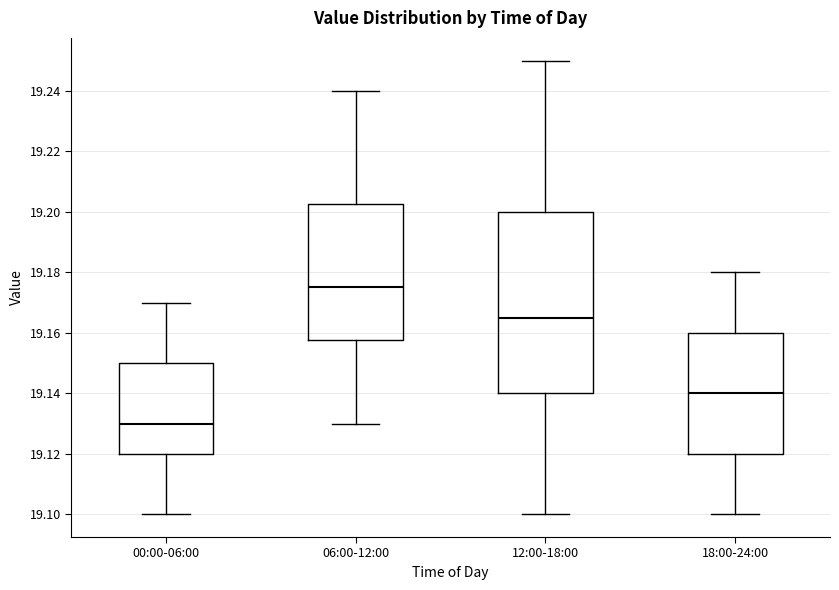

Which box is the tallest, from its lower edge to its upper edge?

12:00-18:00